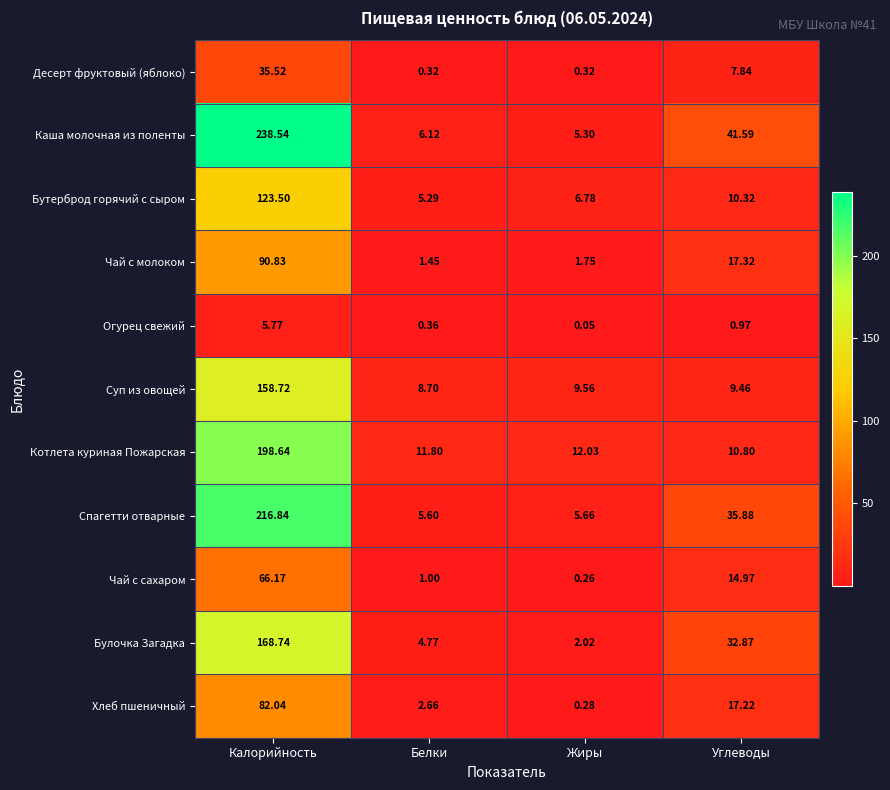

Which series has the largest total across all categories?

Каша молочная из поленты